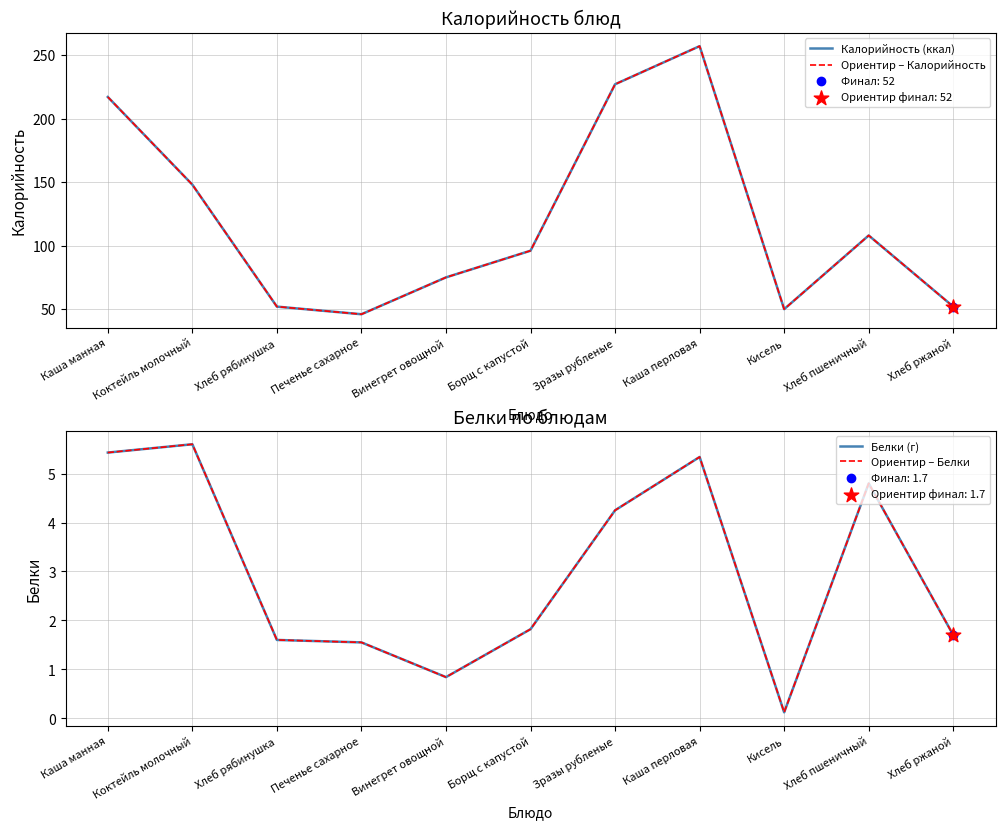

What are all the series names shown in the legend?

Калорийность (ккал), Ориентир – Калорийность, Белки (г), Ориентир – Белки